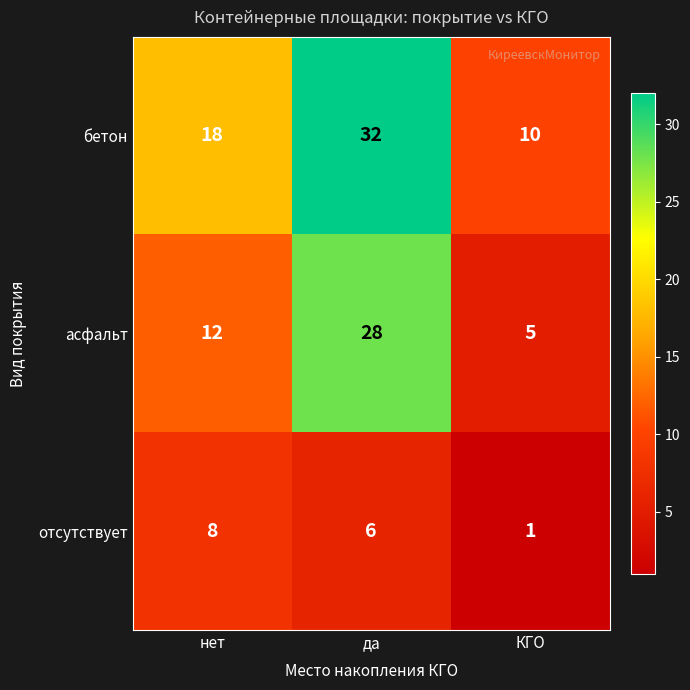

At how many categories does at least one series exceed 11?

2